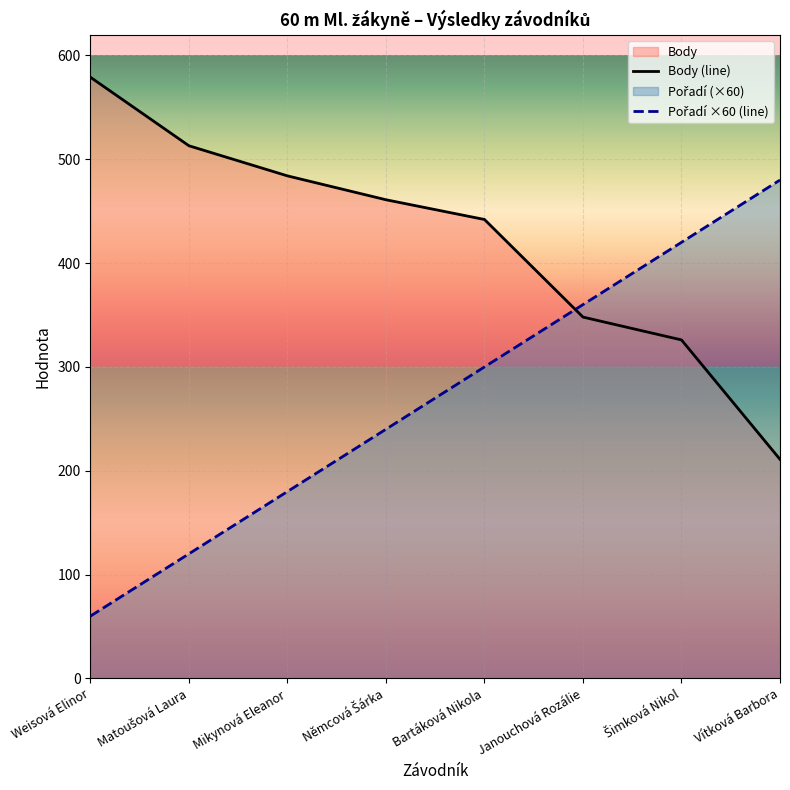

Reading right to left, what are all the values shown in this chart?

Body (line): Vítková Barbora=211	Šimková Nikol=326	Janouchová Rozálie=348	Bartáková Nikola=442	Němcová Šárka=461	Mikynová Eleanor=484	Matoušová Laura=513	Weisová Elinor=579
Pořadí ×60 (line): Vítková Barbora=480	Šimková Nikol=420	Janouchová Rozálie=360	Bartáková Nikola=300	Němcová Šárka=240	Mikynová Eleanor=180	Matoušová Laura=120	Weisová Elinor=60